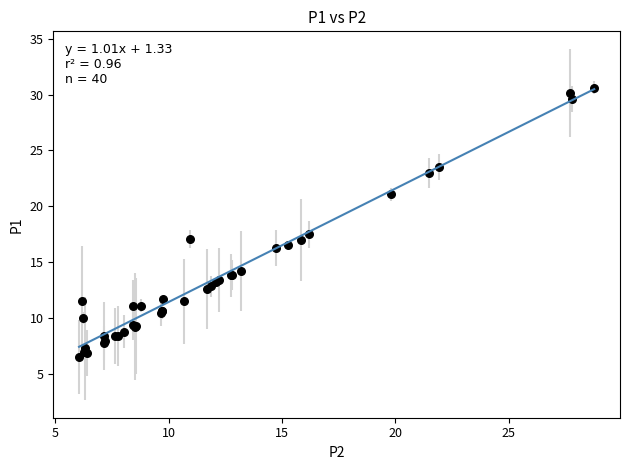

What Y value in the scatter plot is closest to 18?

17.5